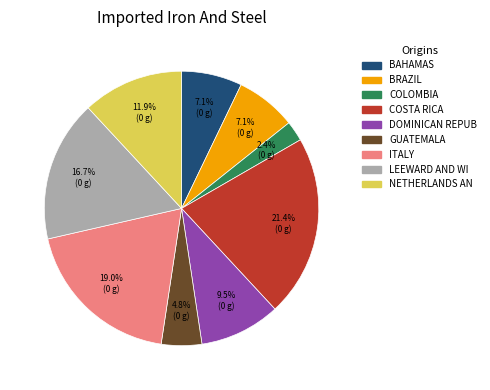

Which category has the biggest portion of the pie?

COSTA RICA